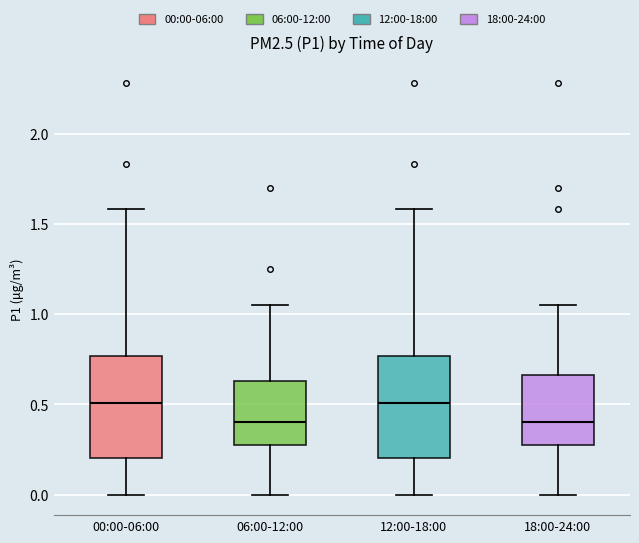

Reading left to right, transcribe this box plot: for each box, give where its median line is, the range the box spans, and where its two whiskers end, as read against the y-axis. The values are not printed on the chart, so give them approximately, as read against the axis.

00:00-06:00: median 0.50, box 0.20 to 0.75, whiskers 0.00 to 1.60
06:00-12:00: median 0.40, box 0.30 to 0.65, whiskers 0.00 to 1.05
12:00-18:00: median 0.50, box 0.20 to 0.75, whiskers 0.00 to 1.60
18:00-24:00: median 0.40, box 0.30 to 0.65, whiskers 0.00 to 1.05